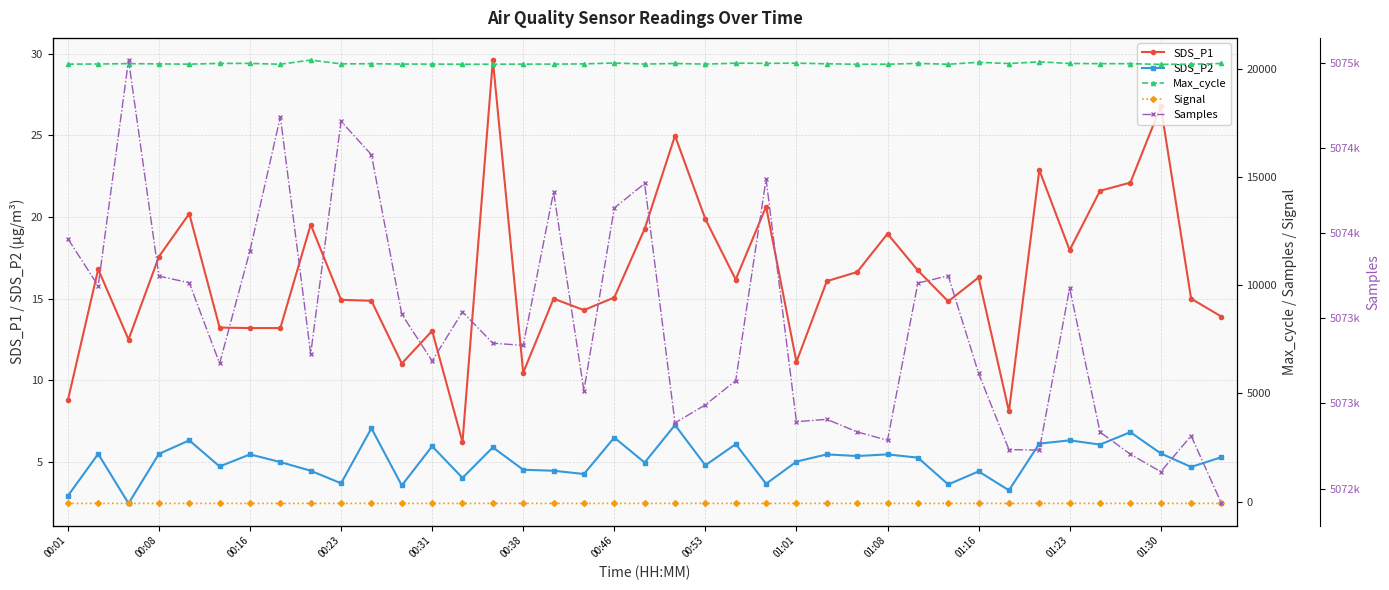

True or false: SDS_P1 has more than 2 interior local peaks.

True